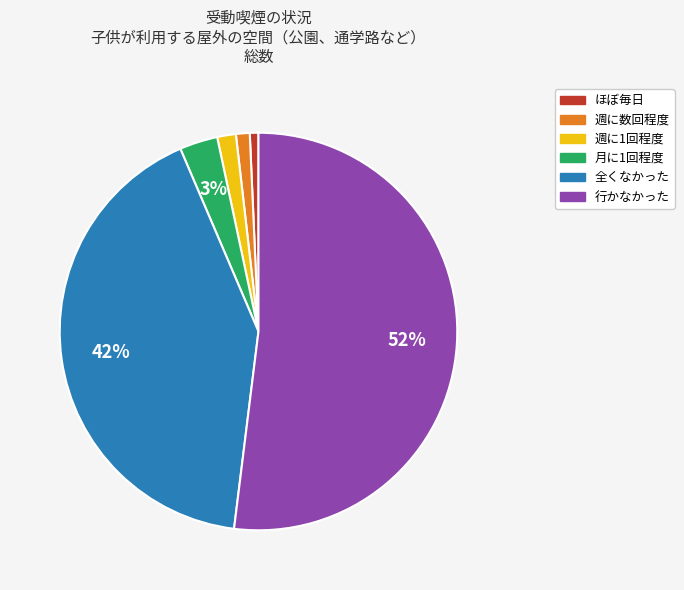

True or false: 週に数回程度 accounts for 1% of the total.

True